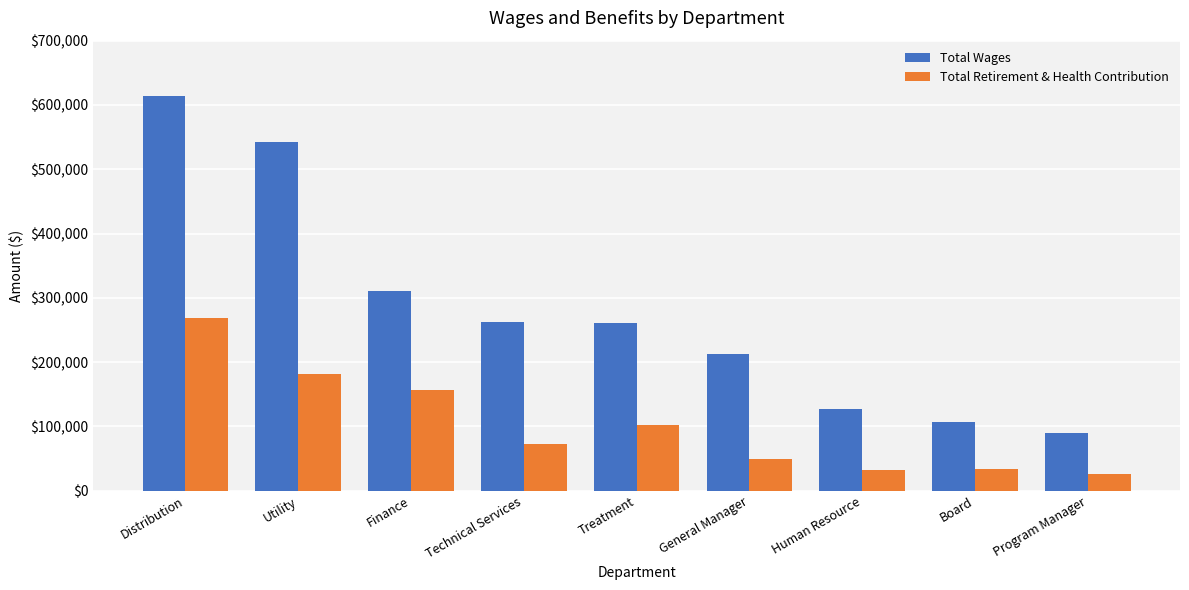

How many values in the Total Retirement & Health Contribution series are below 73389?

4